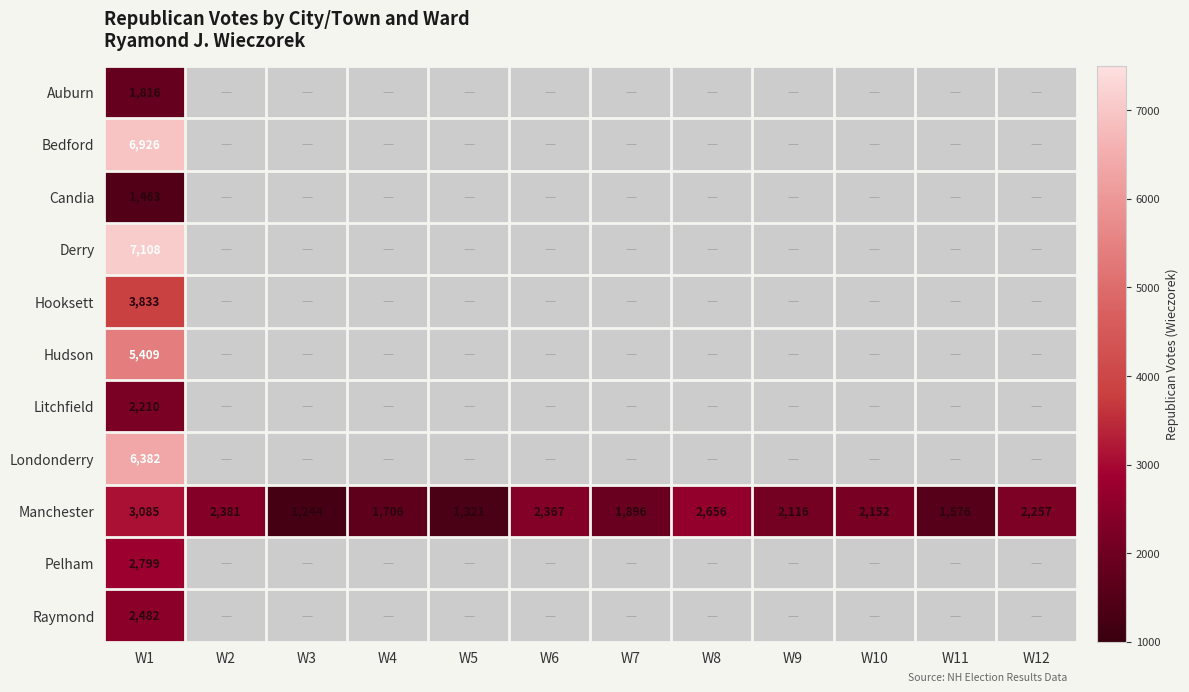

What is the sum of the Manchester values at W10 and W9?

4268